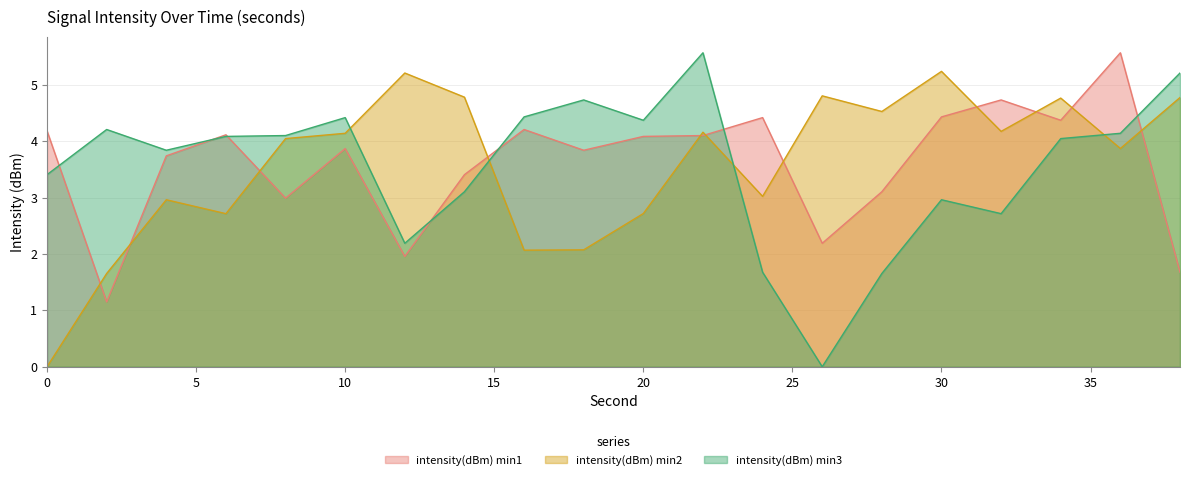

What is the value of the intensity(dBm) min2 point at the 18th from the left?

4.8